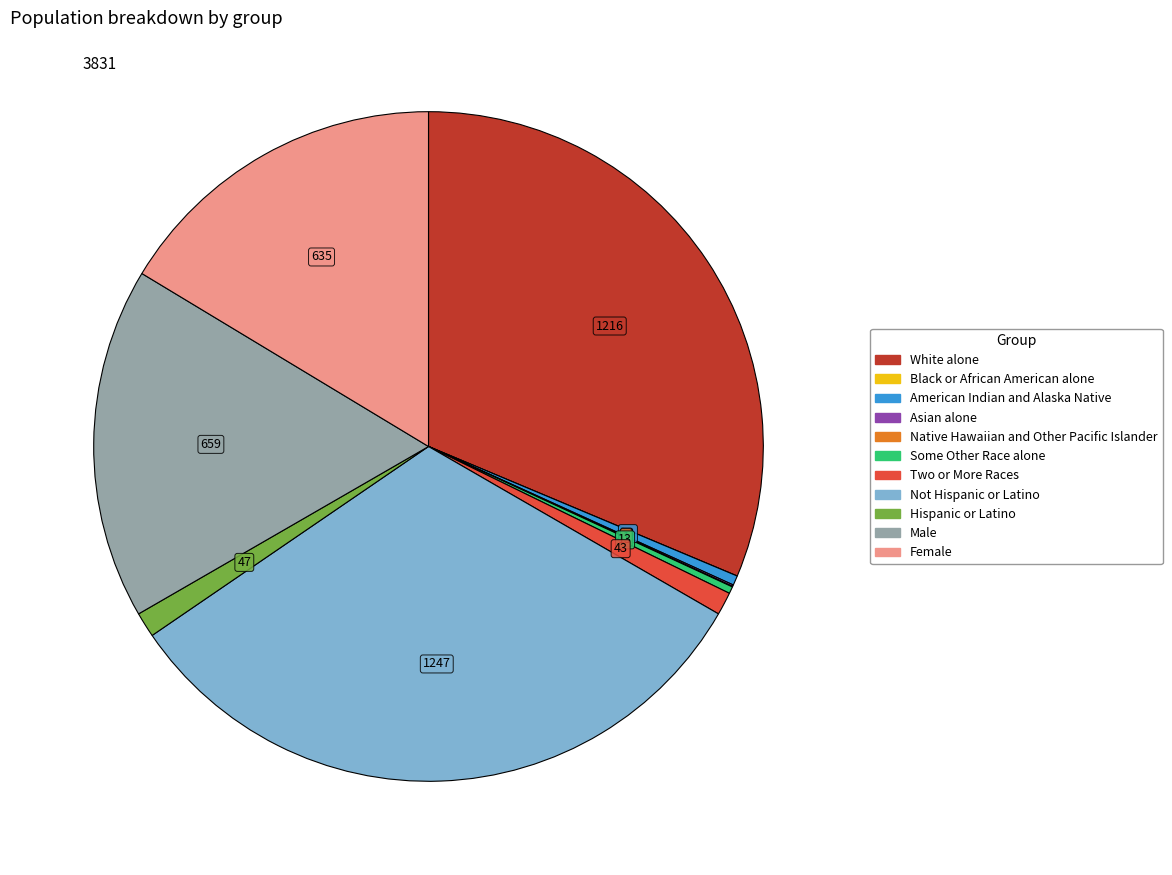

Combined, do Hispanic or Latino and Male account for over 50%?

No